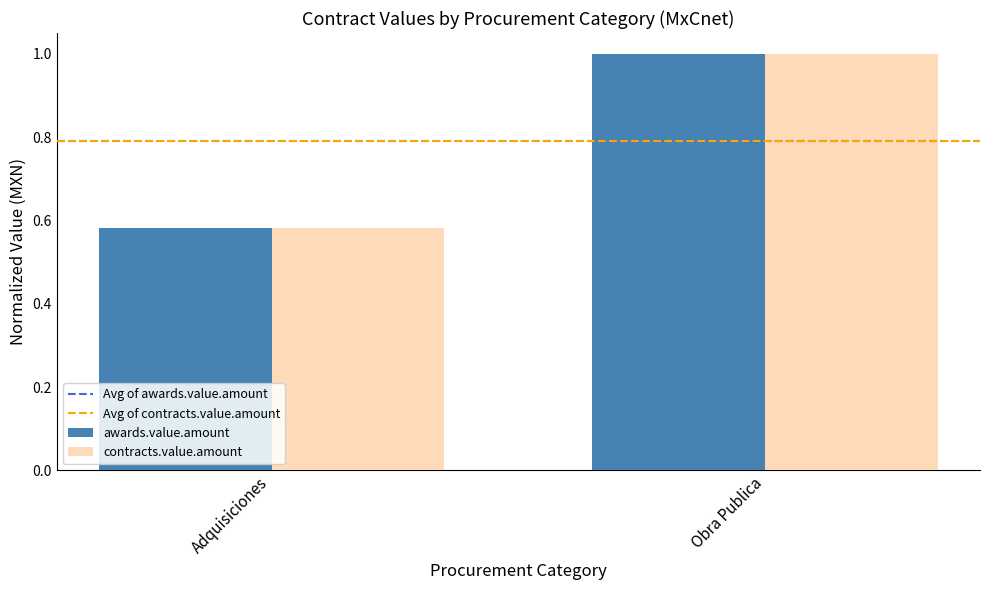

Rank the categories by contracts.value.amount value from highest to lowest.

Obra Publica, Adquisiciones